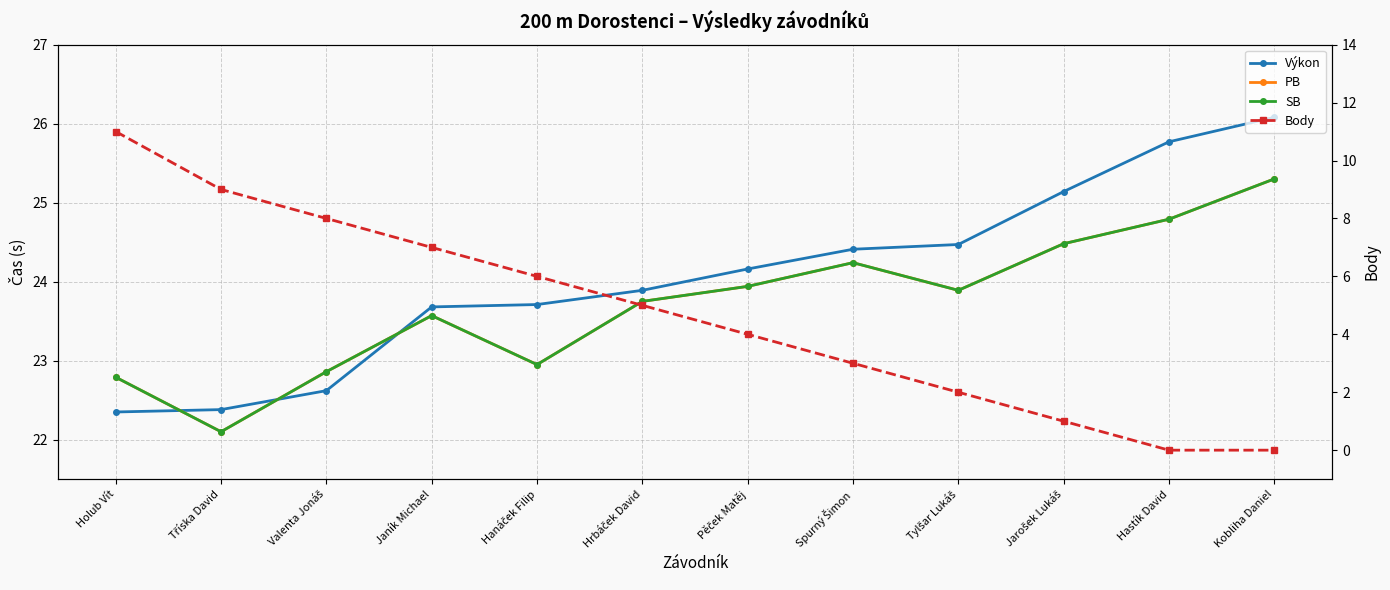

Which series ends up on top after the final intersection of PB and Výkon?

Výkon